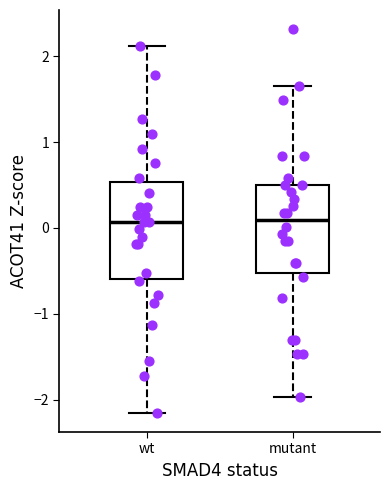

Comparing the boxes themselves (not the whiskers), which one is the tallest?

wt